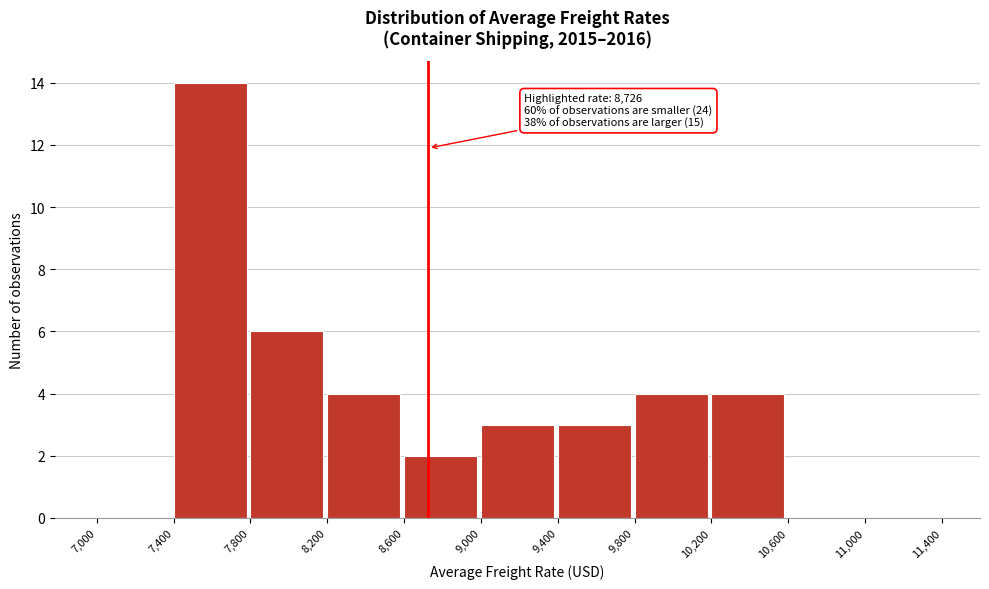

Over which range of the x-axis is the bar tallest?

7,400 to 7,800